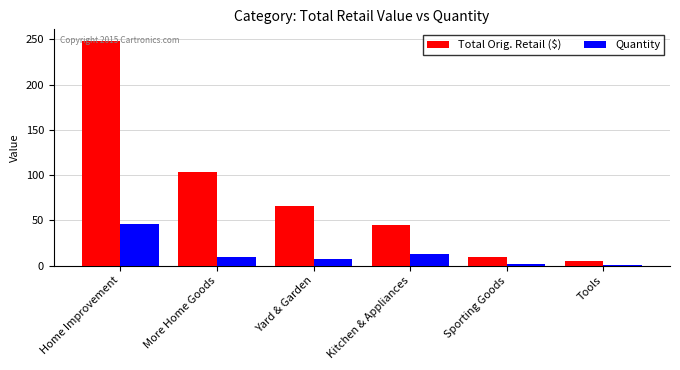

Which category has the highest value across all series?

Home Improvement